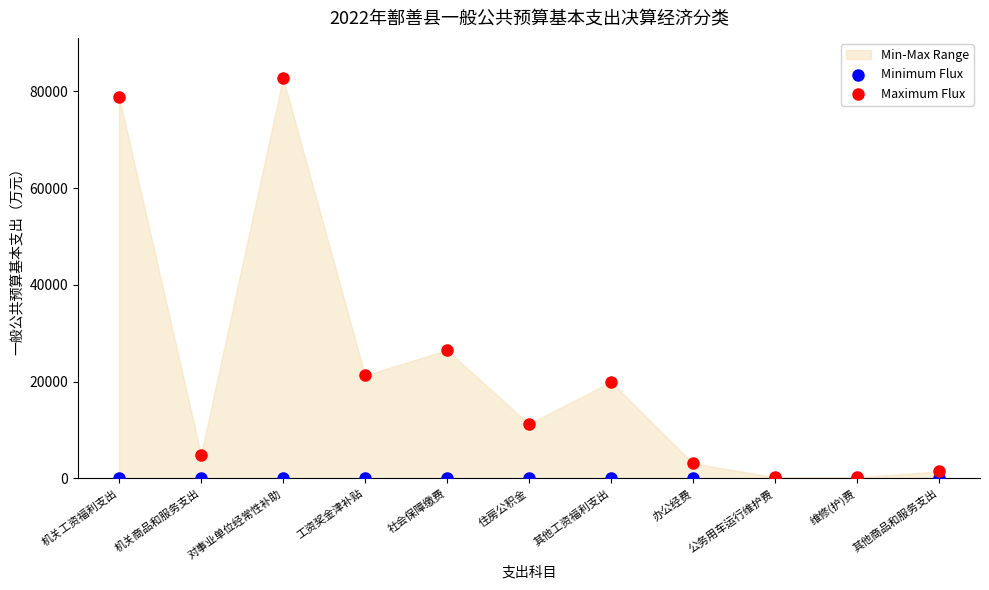

Across all series, what Y value is closest to 41405?

26491